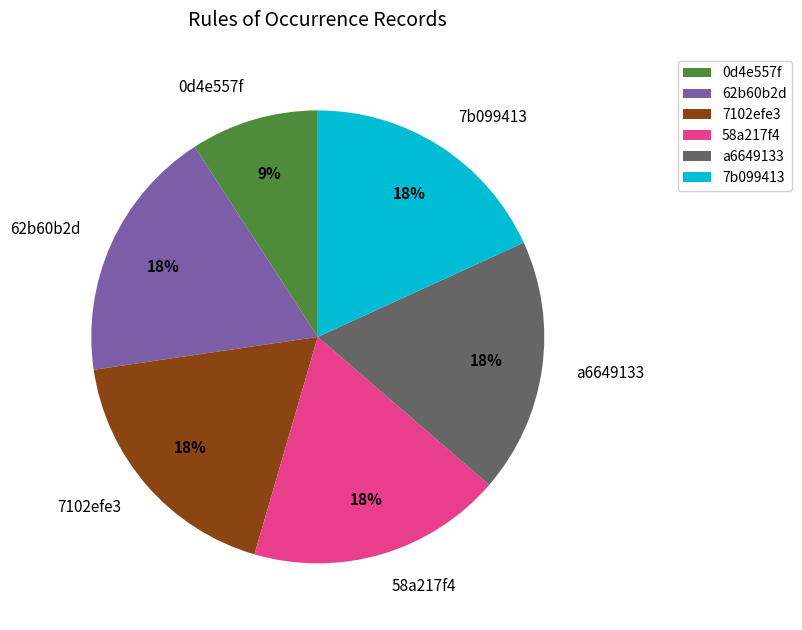

What is the smallest slice in the pie chart?

0d4e557f